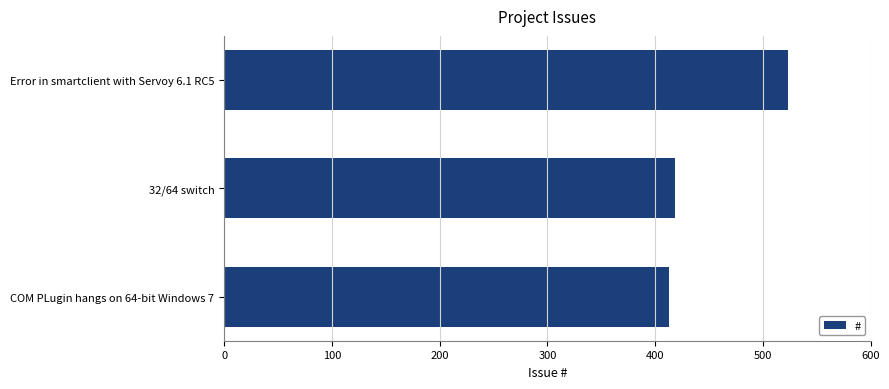

Reading top to bottom, list all the values displayed in this chart.

523	418	413